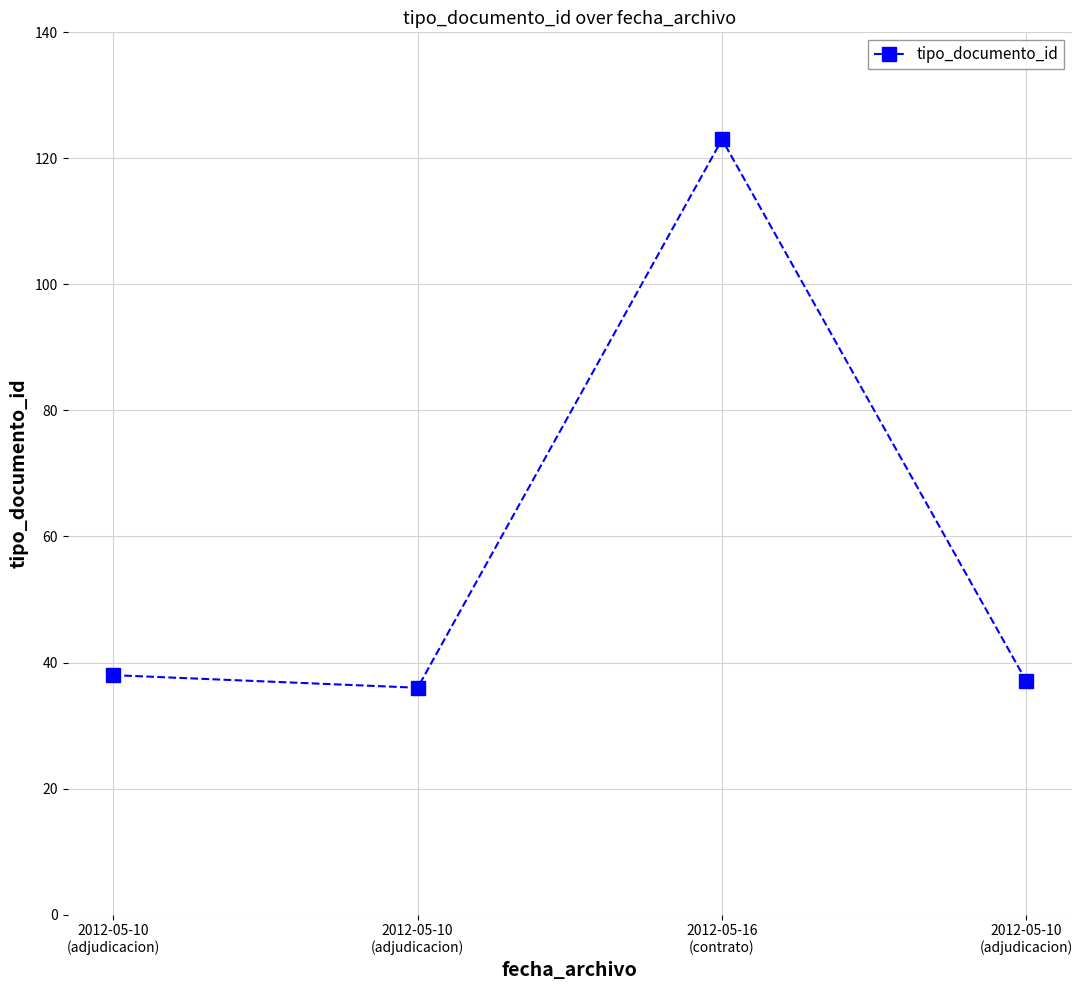

Where does the data first go above 38?

2012-05-16
(contrato)